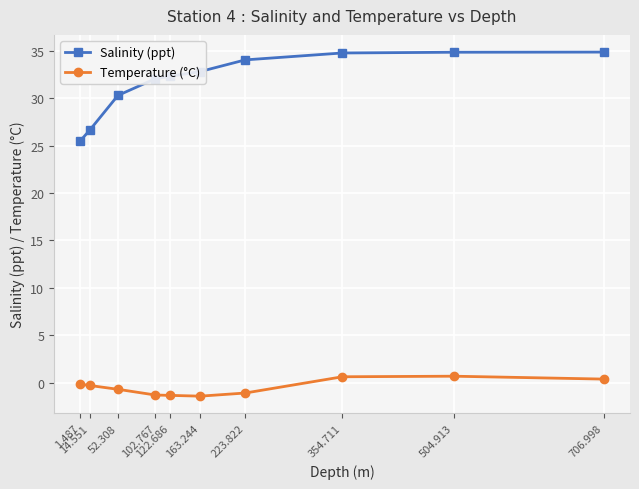

What is the difference between the maximum and second lowest values in the Salinity (ppt) series?

8.2